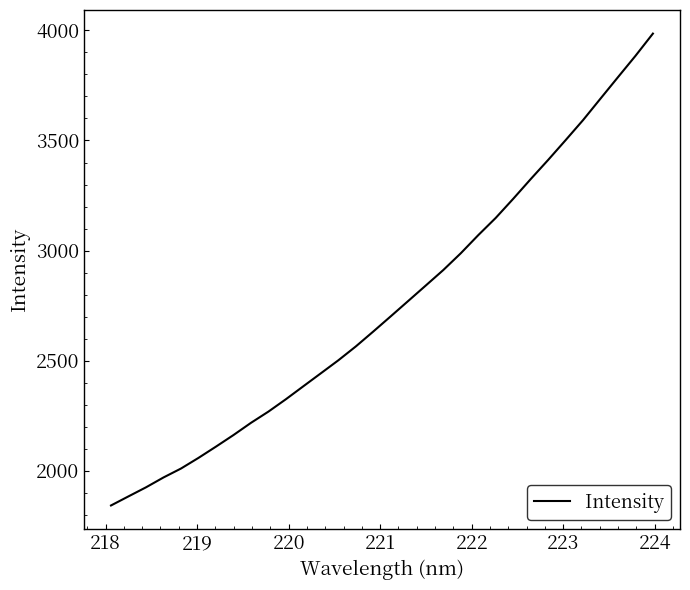

What is the average value?

2754.5